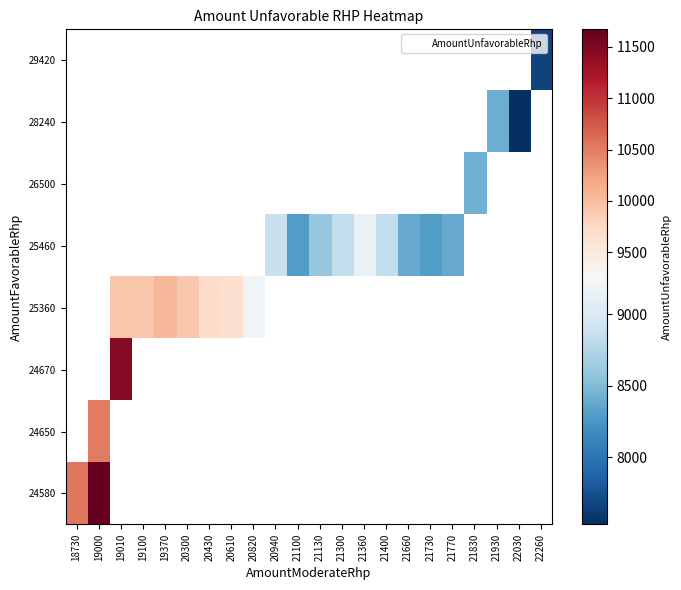

At which label does 25460 first exceed 8390?

20940